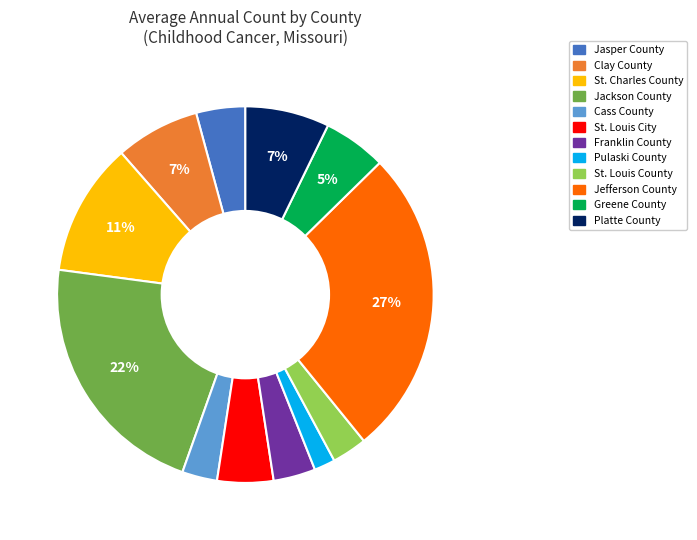

Which slice is the largest?

Jefferson County